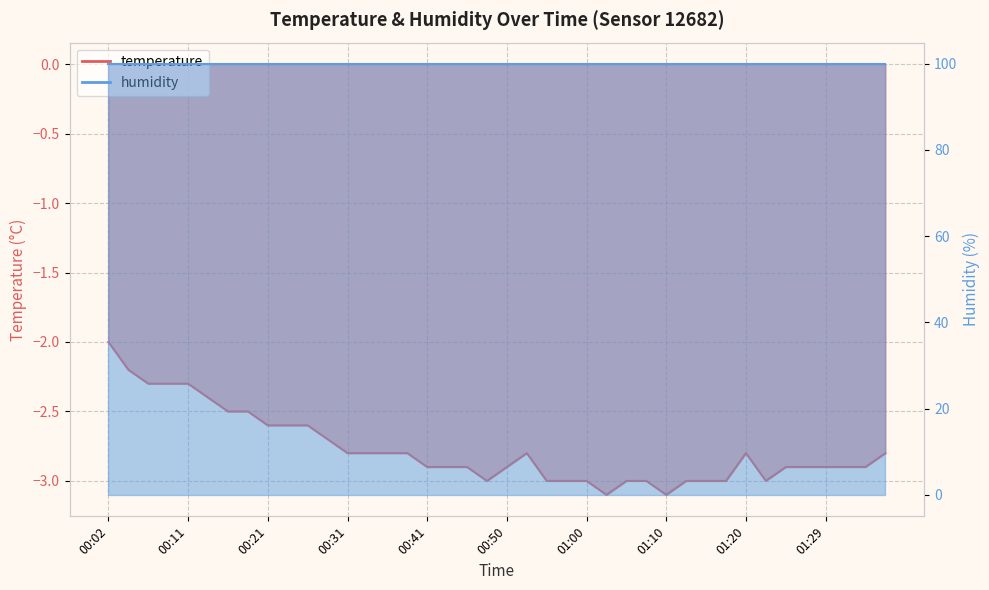

Which label corresponds to the largest value in the chart?

00:02